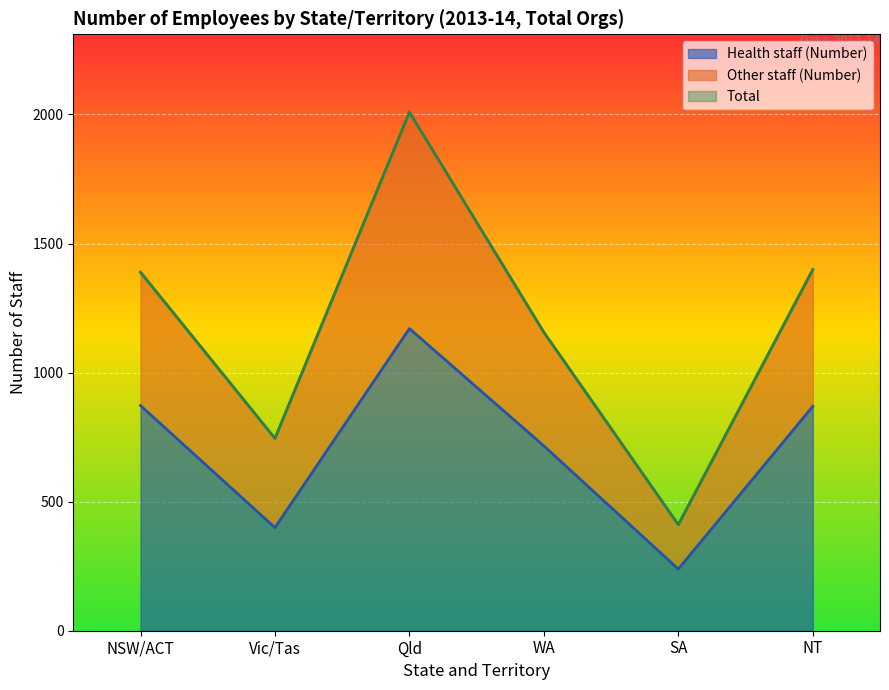

True or false: Health staff (Number) has a value of 1456.0 at NT.

False